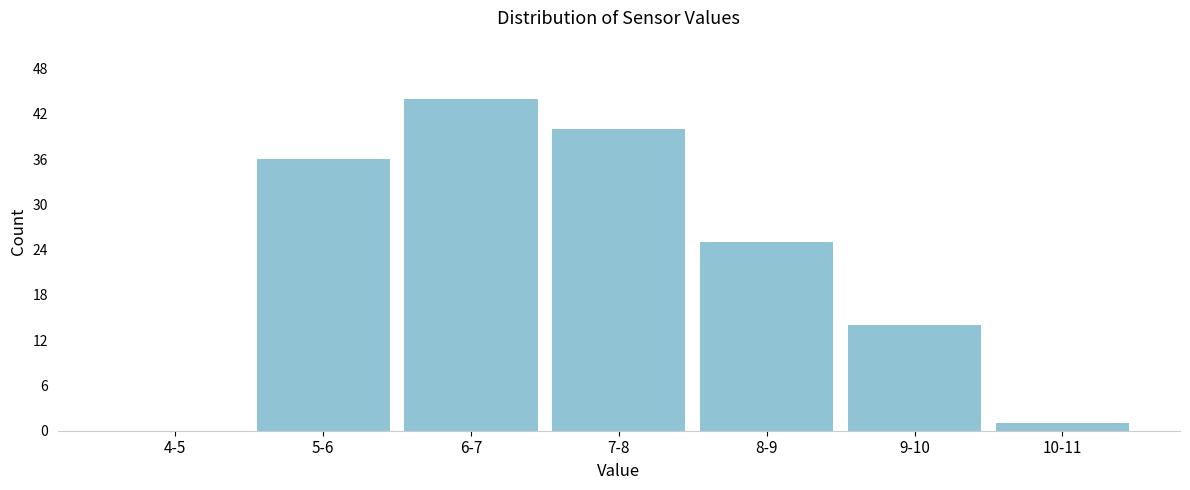

Reading right to left, transcribe all the data shown in this chart.

10-11=1	9-10=14	8-9=25	7-8=40	6-7=44	5-6=36	4-5=0